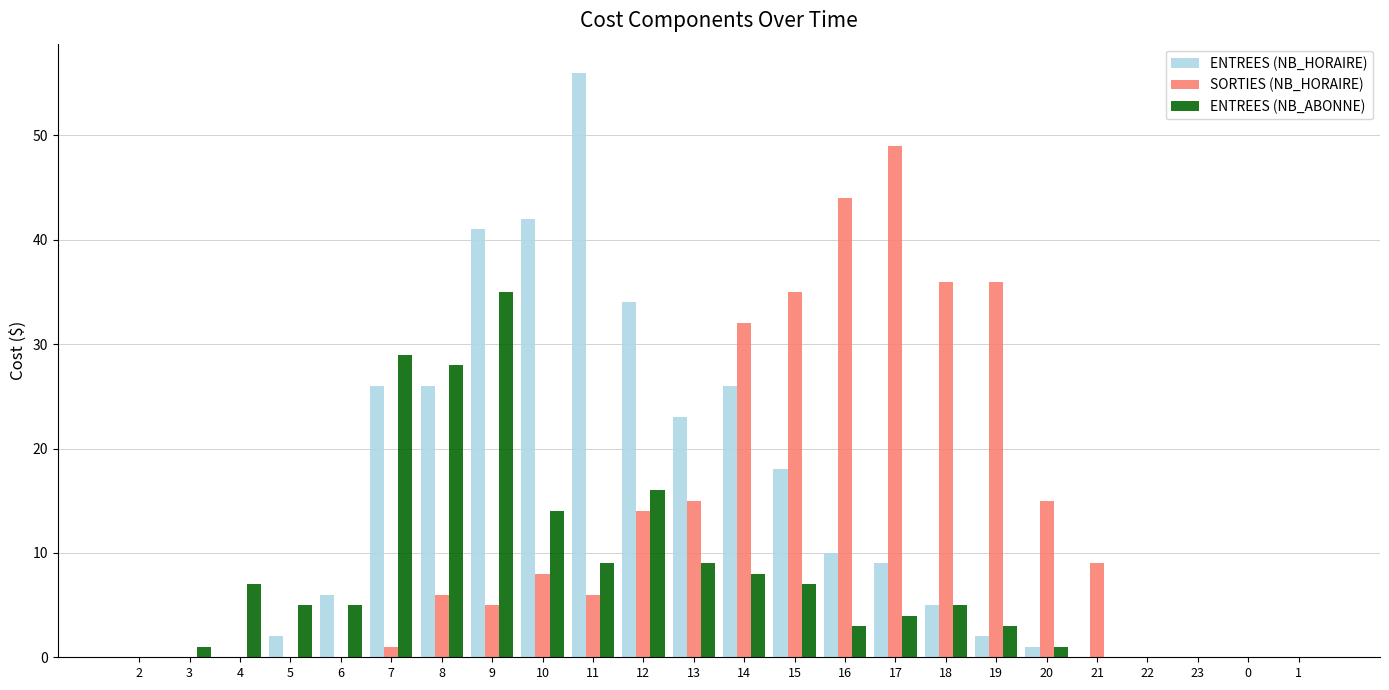

Which series has the widest spread of values?

ENTREES (NB_HORAIRE)